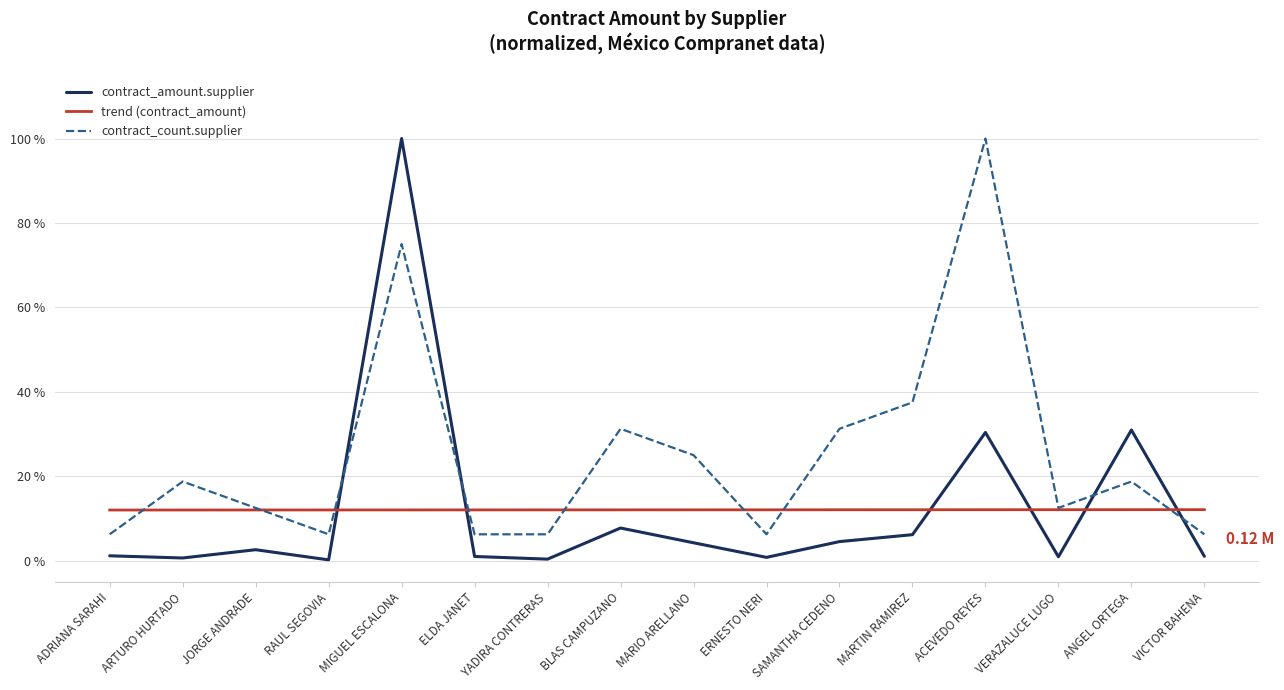

Where is the first local maximum for contract_count.supplier?

ARTURO HURTADO